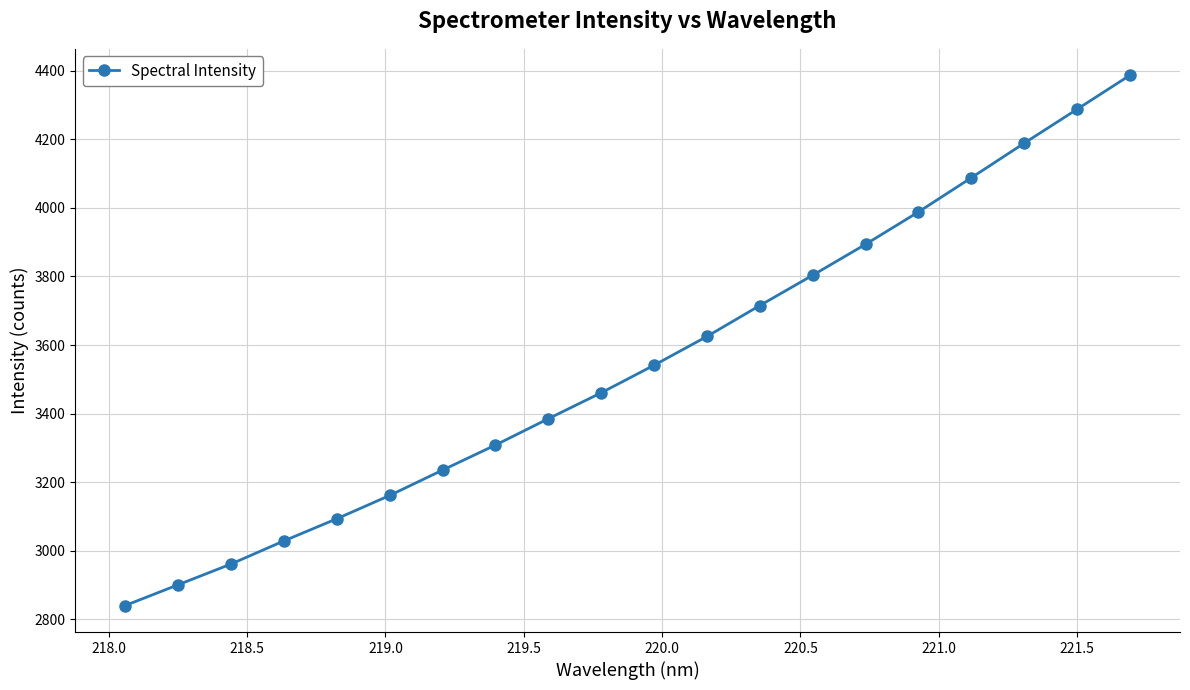

What is the value of the 16th point from the left?

3988.3